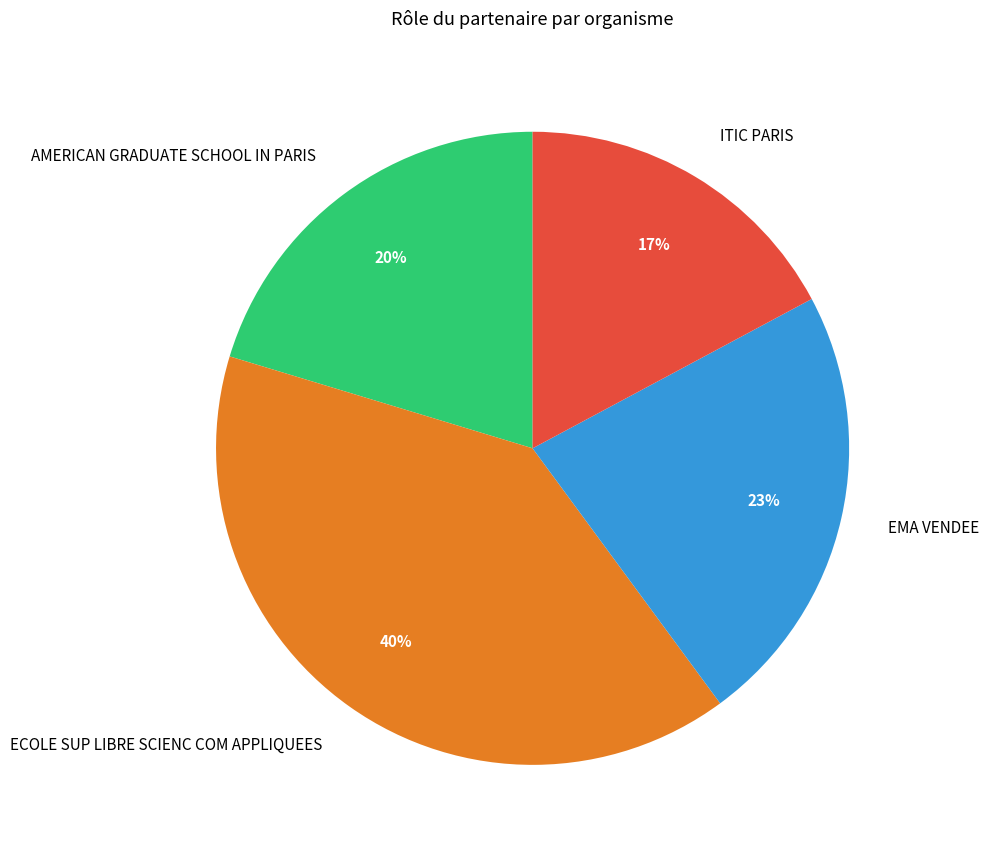

Count the number of slices in the pie.

4